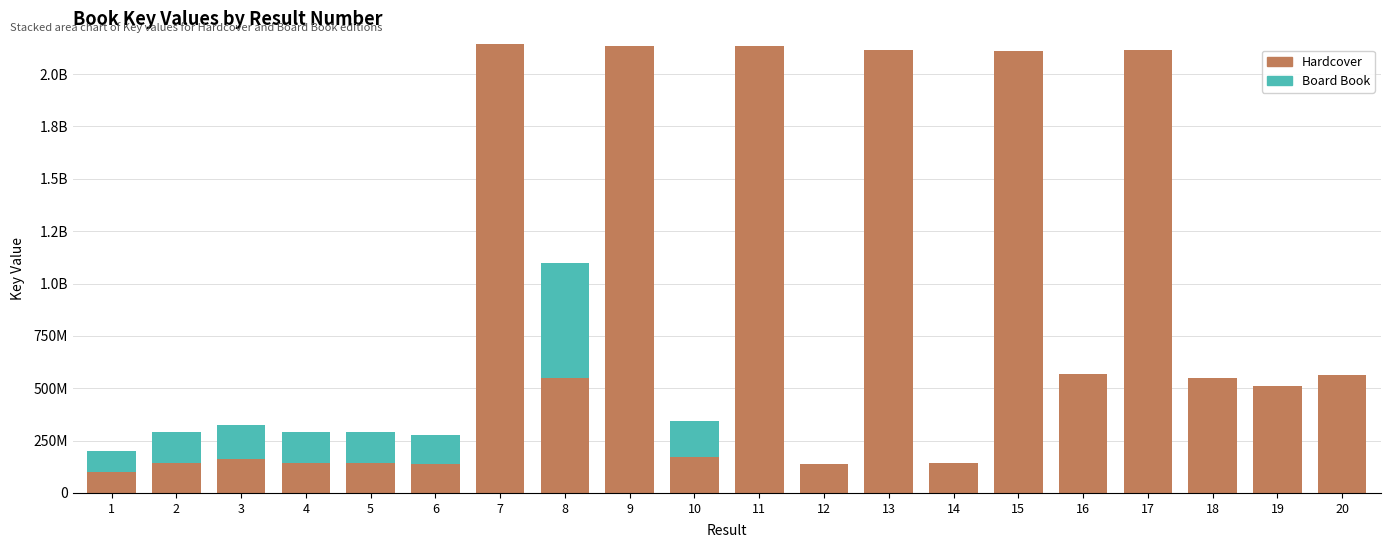

Does the chart contain stacked bars?

Yes